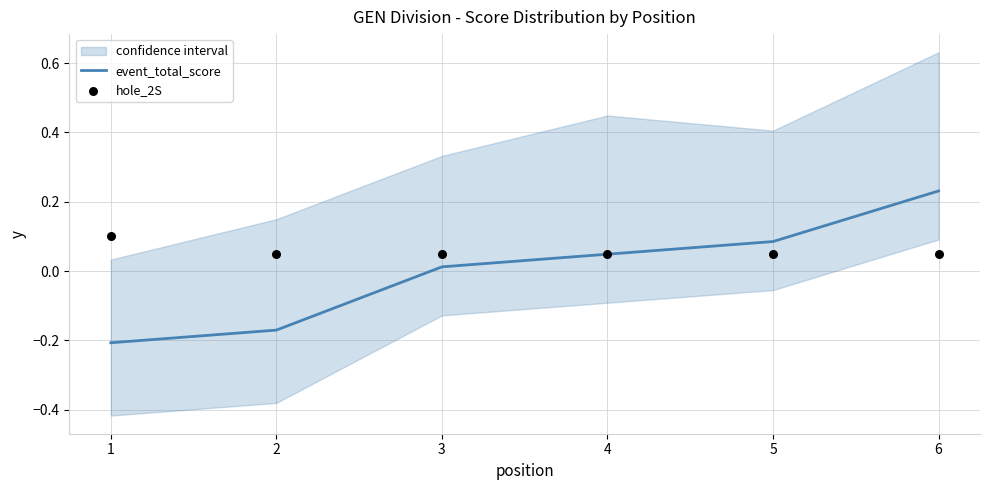

Is the value of hole_2S at 1 greater than the value of event_total_score at 6?

No